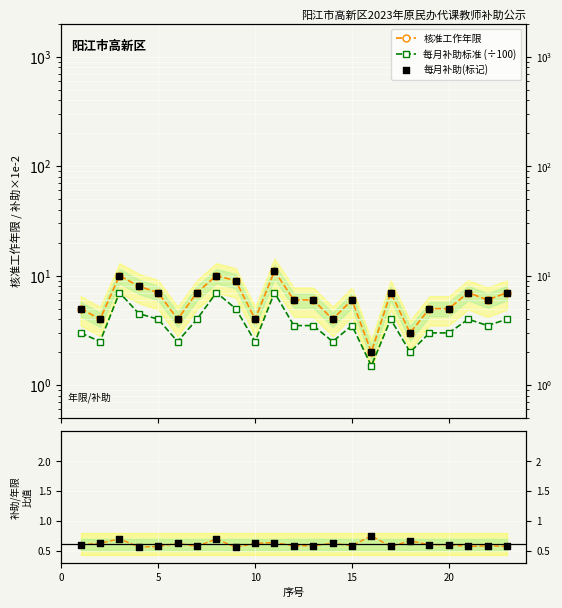

Which series contains the lowest Y value?

补助/年限